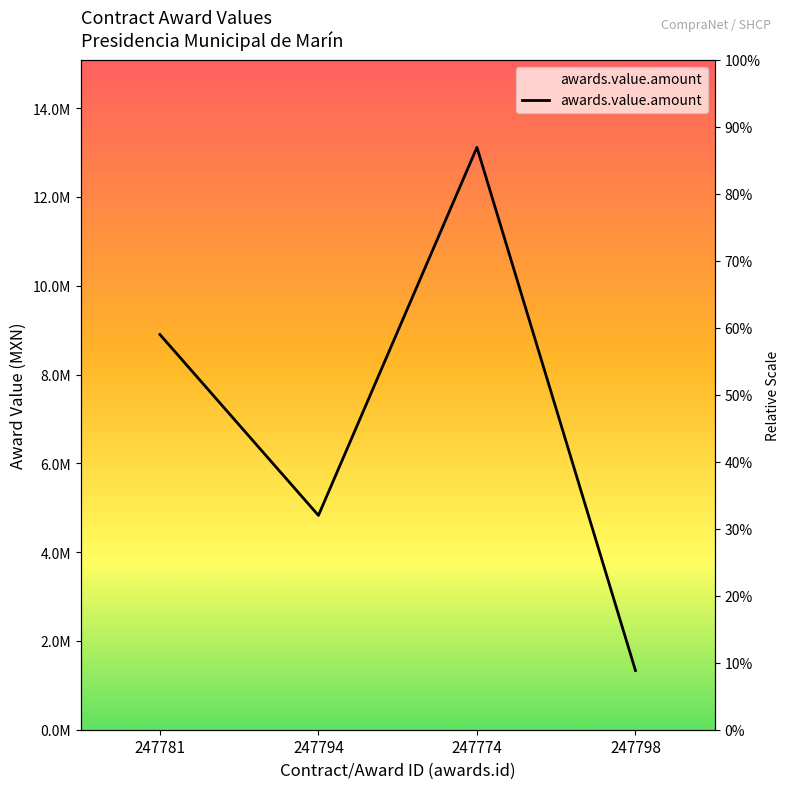

List the labels in order of value, smallest first.

247798, 247794, 247781, 247774